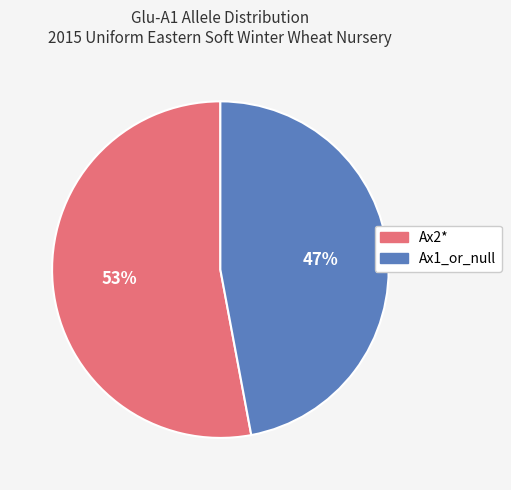

Rank the categories by value from highest to lowest.

Ax2*, Ax1_or_null